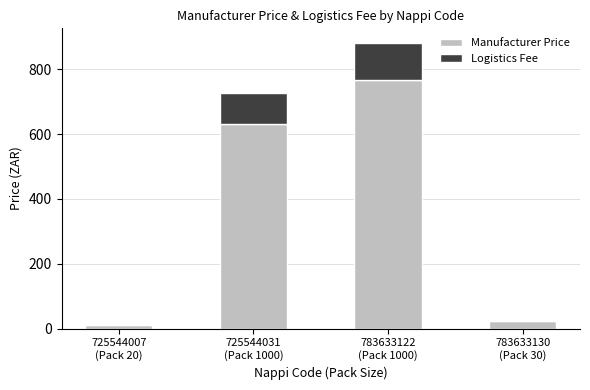

How many distinct data groups are displayed?

2